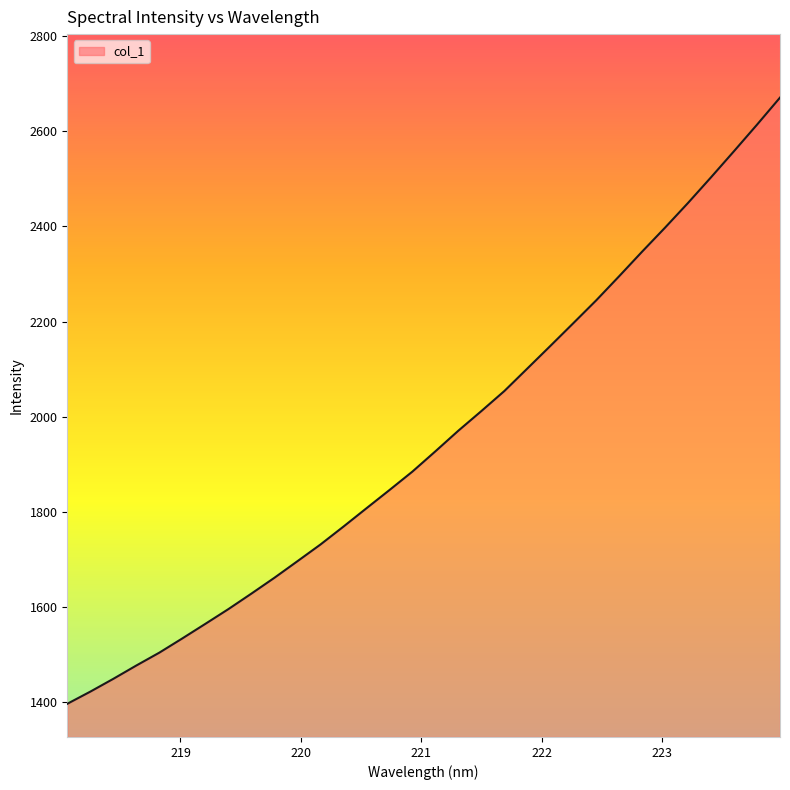

What is the difference between the maximum and minimum values?

1275.2